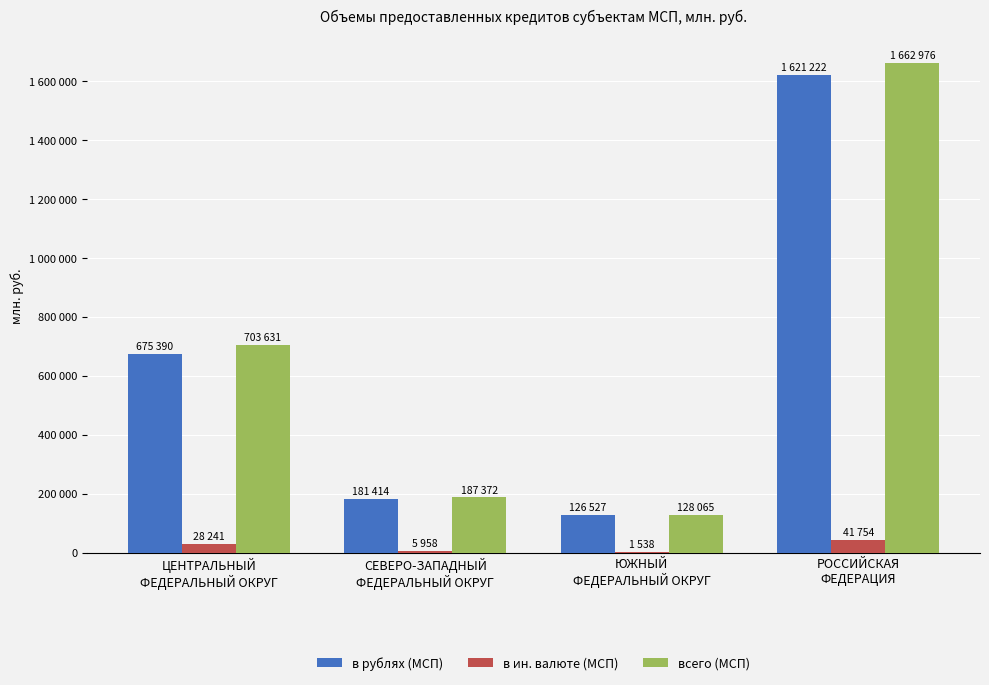

The в ин. валюте (МСП) series shows 8415 at СЕВЕРО-ЗАПАДНЫЙ
ФЕДЕРАЛЬНЫЙ ОКРУГ. True or false?

False